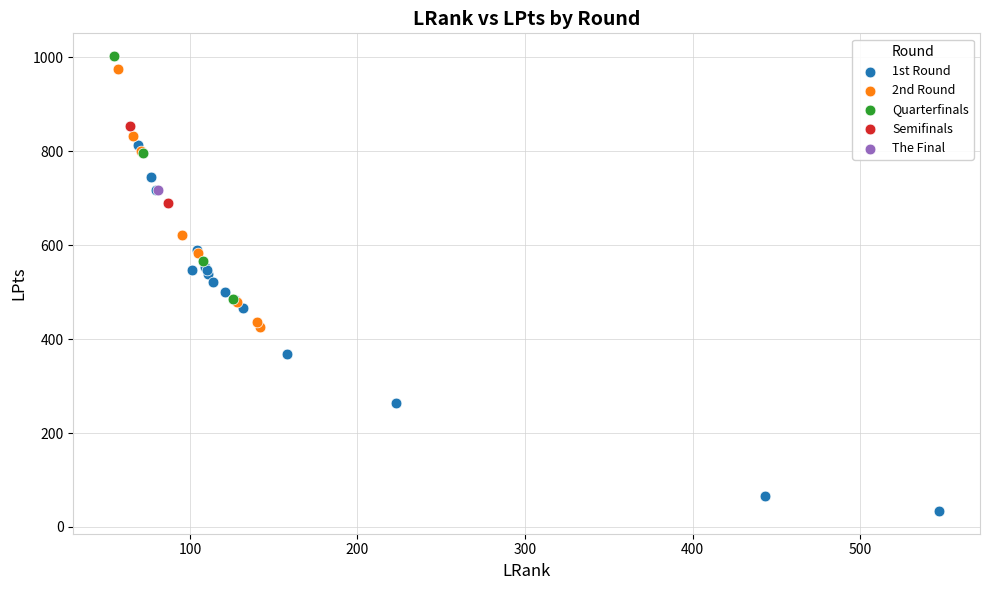

What are all the series names shown in the legend?

1st Round, 2nd Round, Quarterfinals, Semifinals, The Final